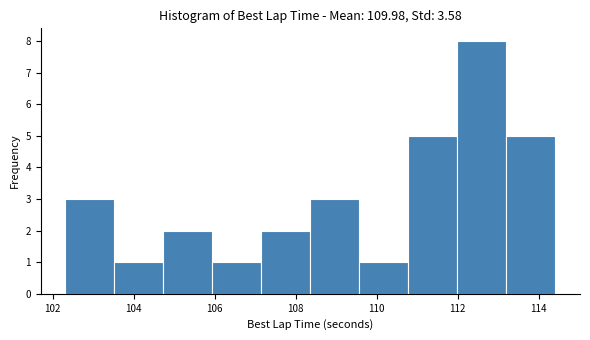

Reading left to right, list every bar in this chart as the range it spans on the x-axis followed by its height. Neither the bar edges nor the heights are printed on the chart, so give them approximately, as read against the axes.

102.4 to 103.6: 3
103.6 to 104.8: 1
104.8 to 106.0: 2
106.0 to 107.2: 1
107.2 to 108.4: 2
108.4 to 109.6: 3
109.6 to 110.8: 1
110.8 to 112.0: 5
112.0 to 113.2: 8
113.2 to 114.4: 5